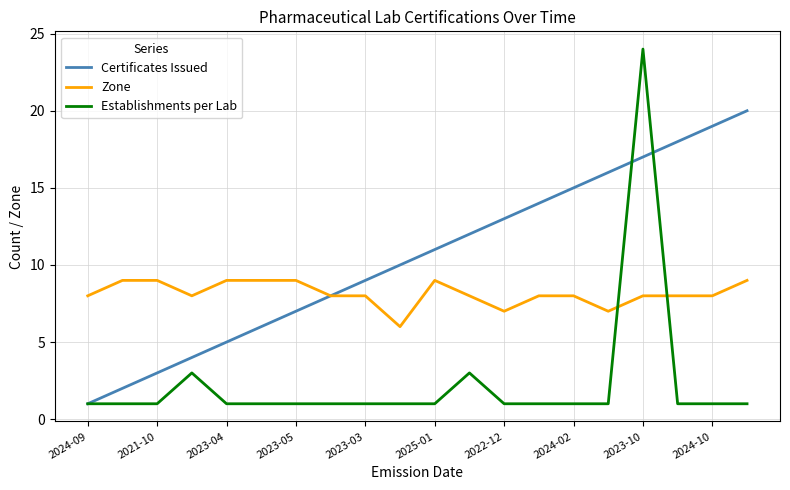

List the series in order of their overall mean, highest first.

Certificates Issued, Zone, Establishments per Lab